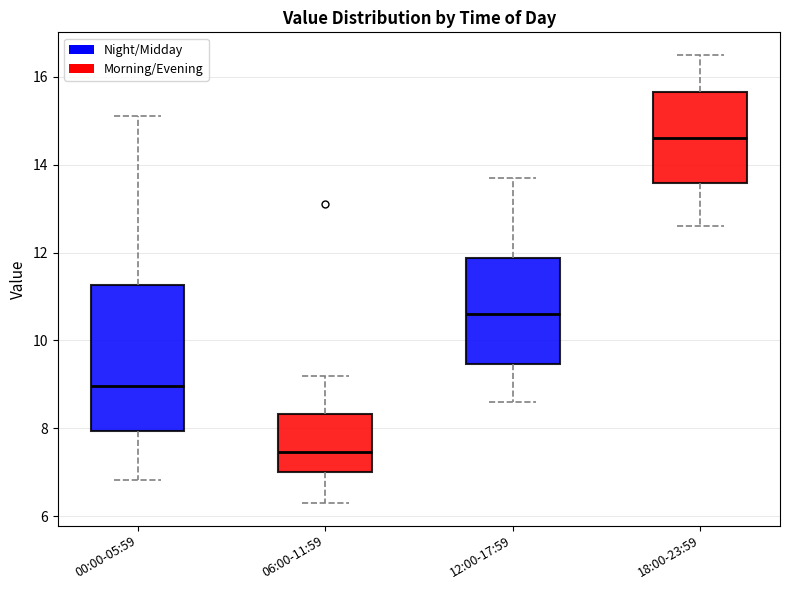

Which box has the lowest median line?

06:00-11:59